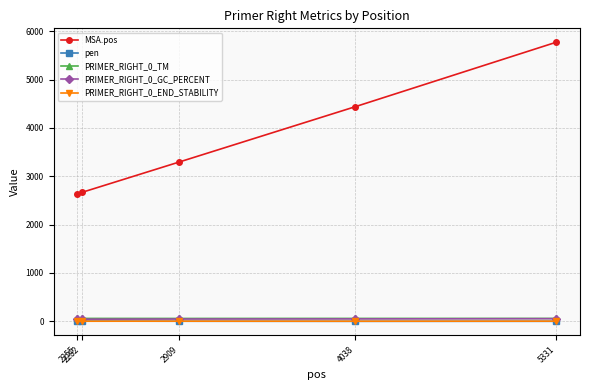

What is the difference between the maximum and minimum values in the PRIMER_RIGHT_0_END_STABILITY series?

2.6